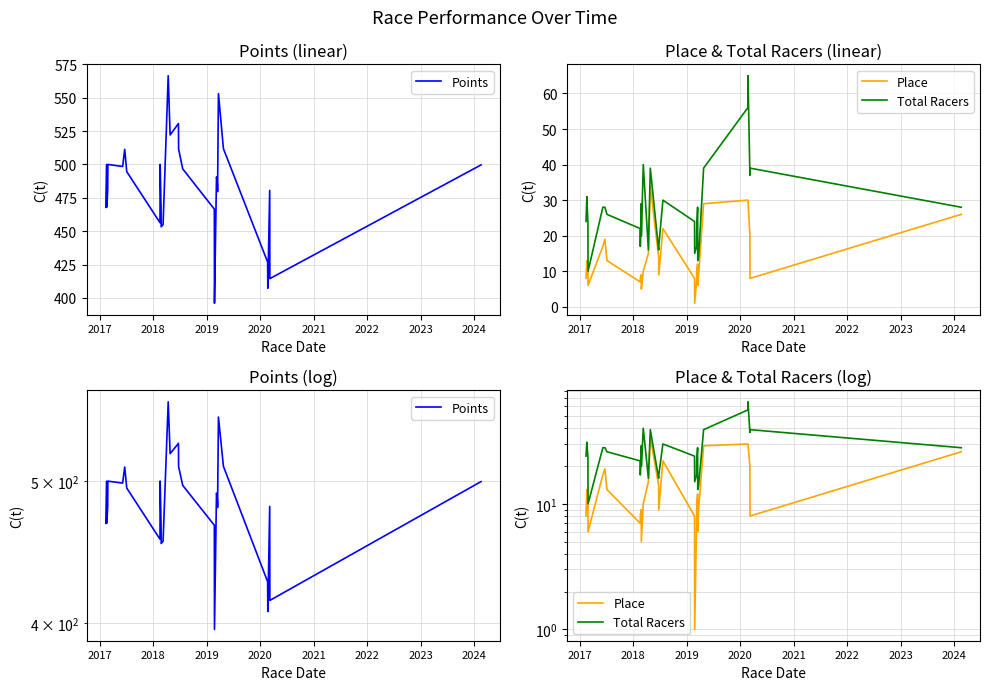

How many lines are shown in the chart?

3